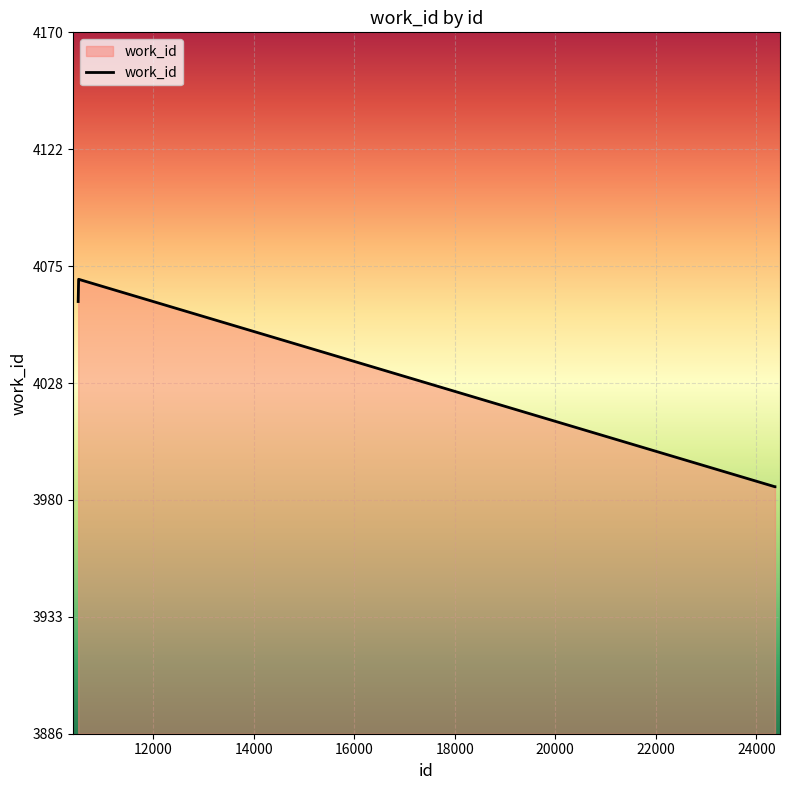

What is the difference between the maximum and minimum values?

84